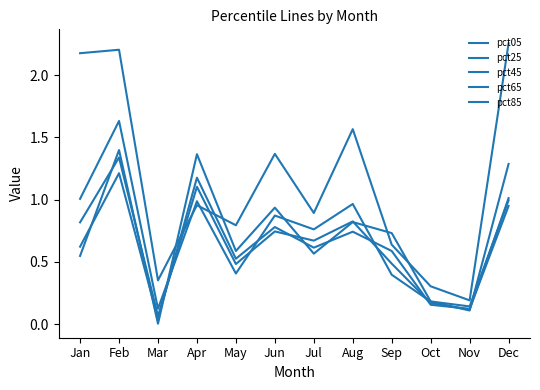

Which series has the largest total across all categories?

pct05